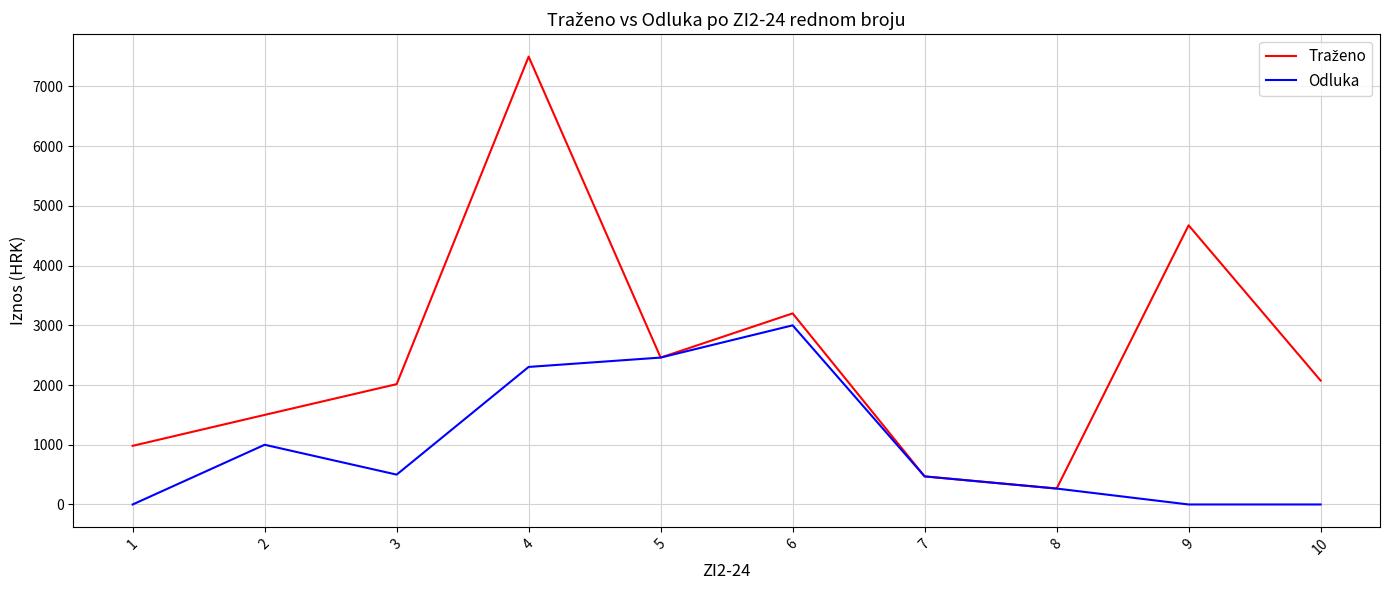

Is it true that Odluka equals 0.0 at 1?

True